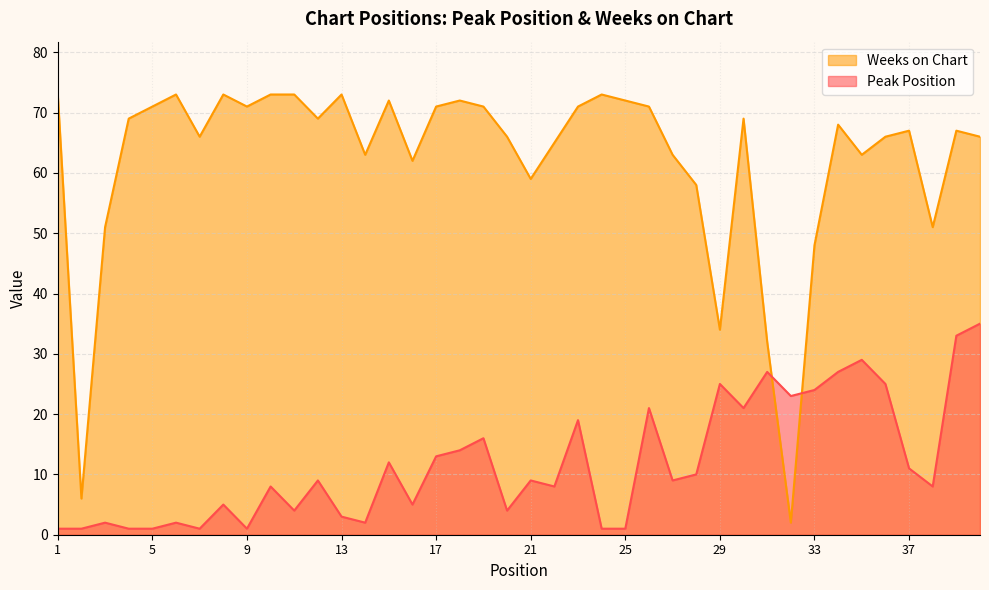

List the labels in order of Weeks on Chart value, smallest first.

32, 2, 31, 29, 33, 3, 38, 28, 21, 16, 14, 27, 35, 22, 7, 20, 36, 40, 37, 39, 34, 4, 12, 30, 5, 9, 17, 19, 23, 26, 15, 18, 25, 1, 6, 8, 10, 11, 13, 24